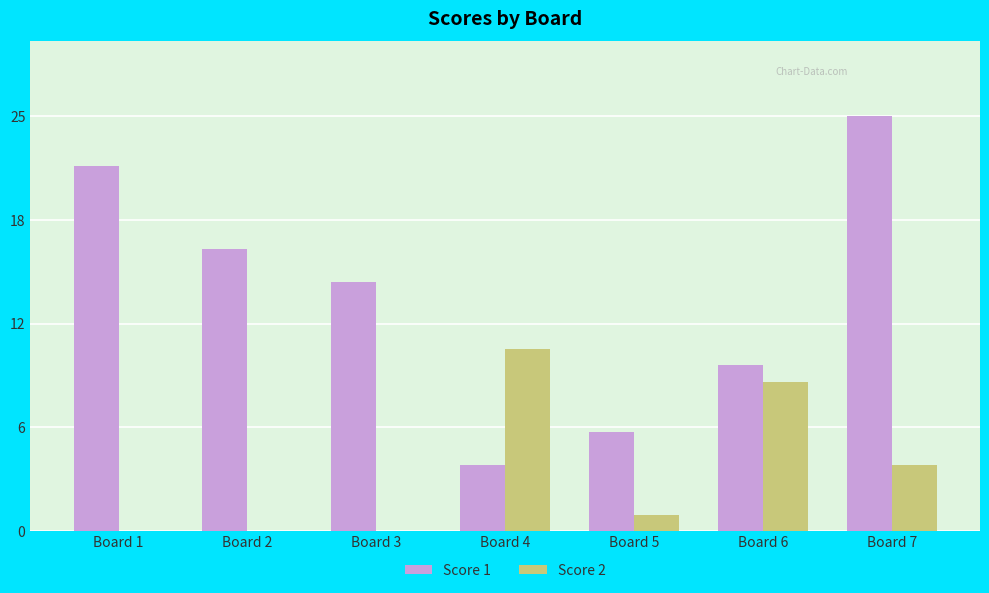

What are all the series names shown in the legend?

Score 1, Score 2